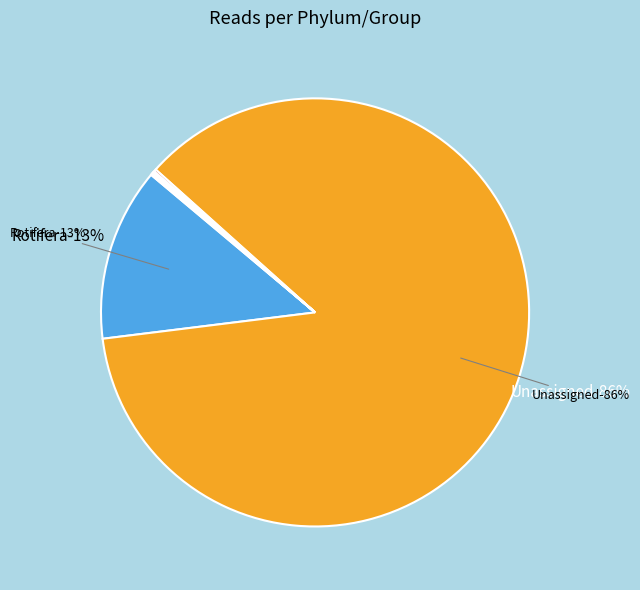

How much of the chart is everything except Arthropoda?

99.8%